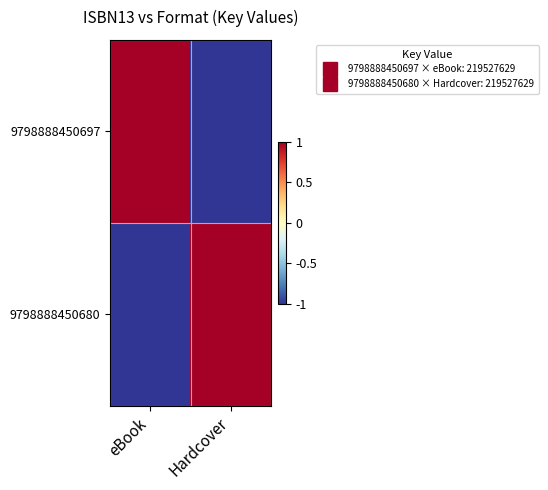

Which has a higher value, Hardcover or eBook?

eBook